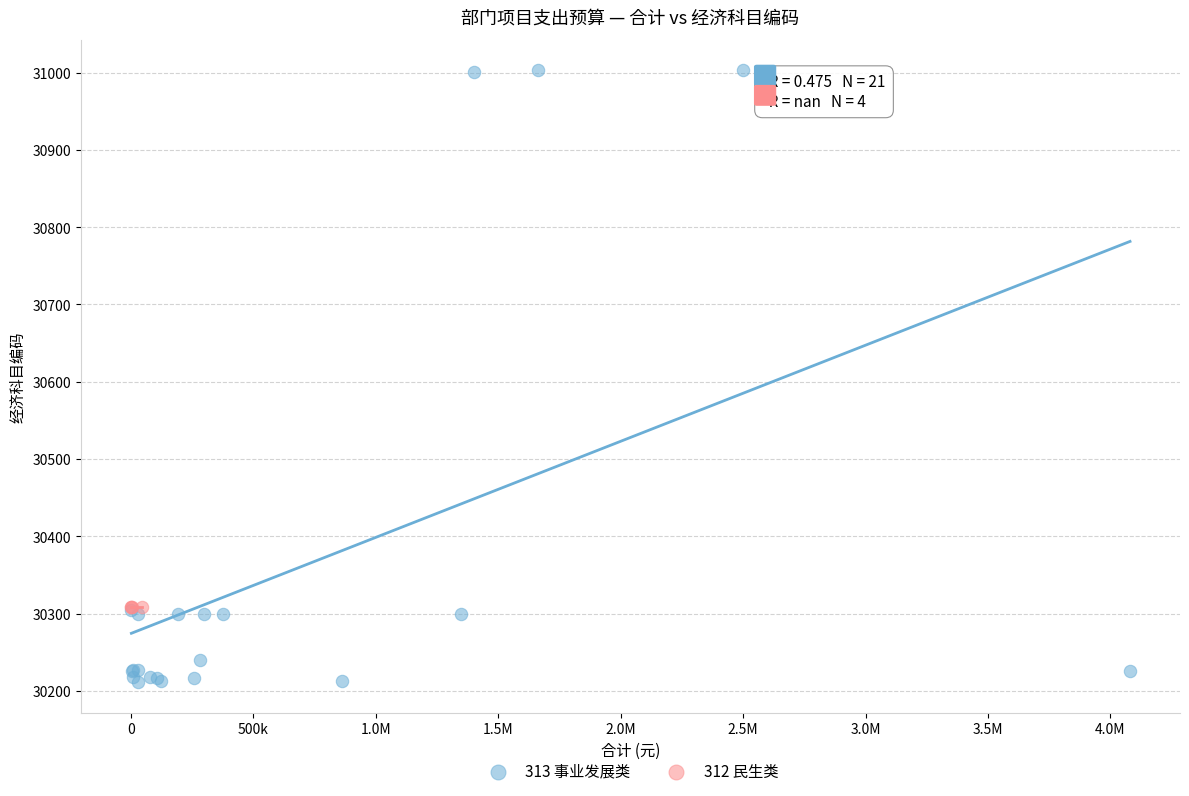

Which series reaches the maximum Y coordinate?

313 事业发展类